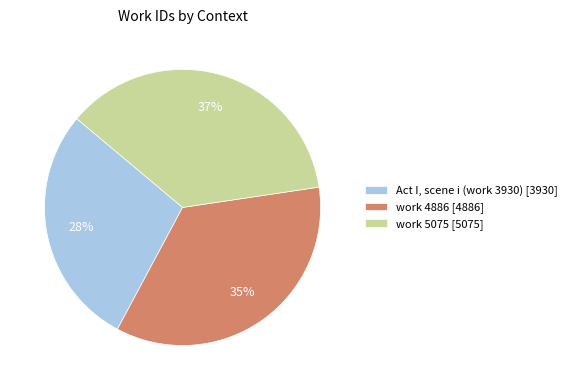

Do Act I, scene i (work 3930) [3930] and work 5075 [5075] together represent more than half of the pie?

Yes